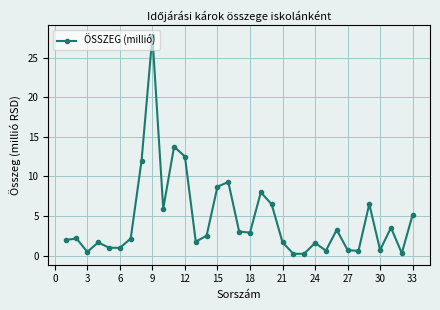

What is the value of the 31st point from the left?

3.5